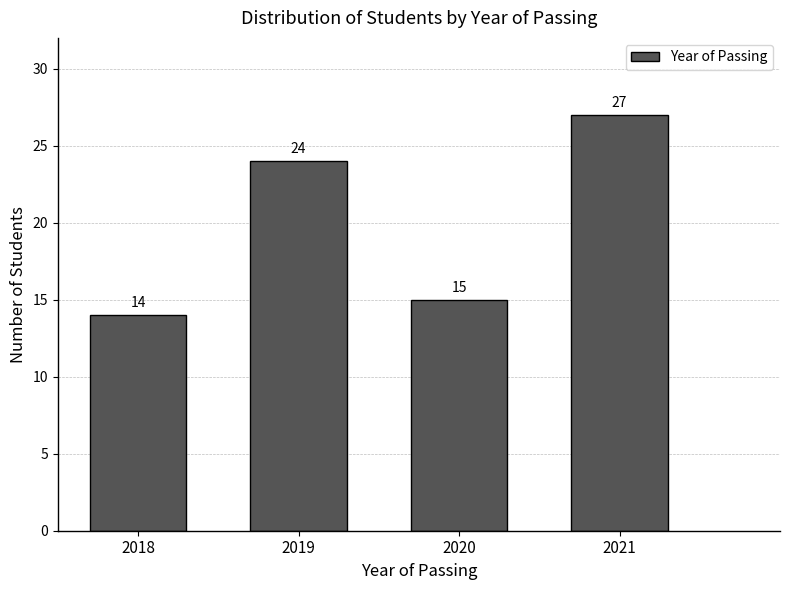

Reading left to right, transcribe all the data shown in this chart.

2018=14	2019=24	2020=15	2021=27